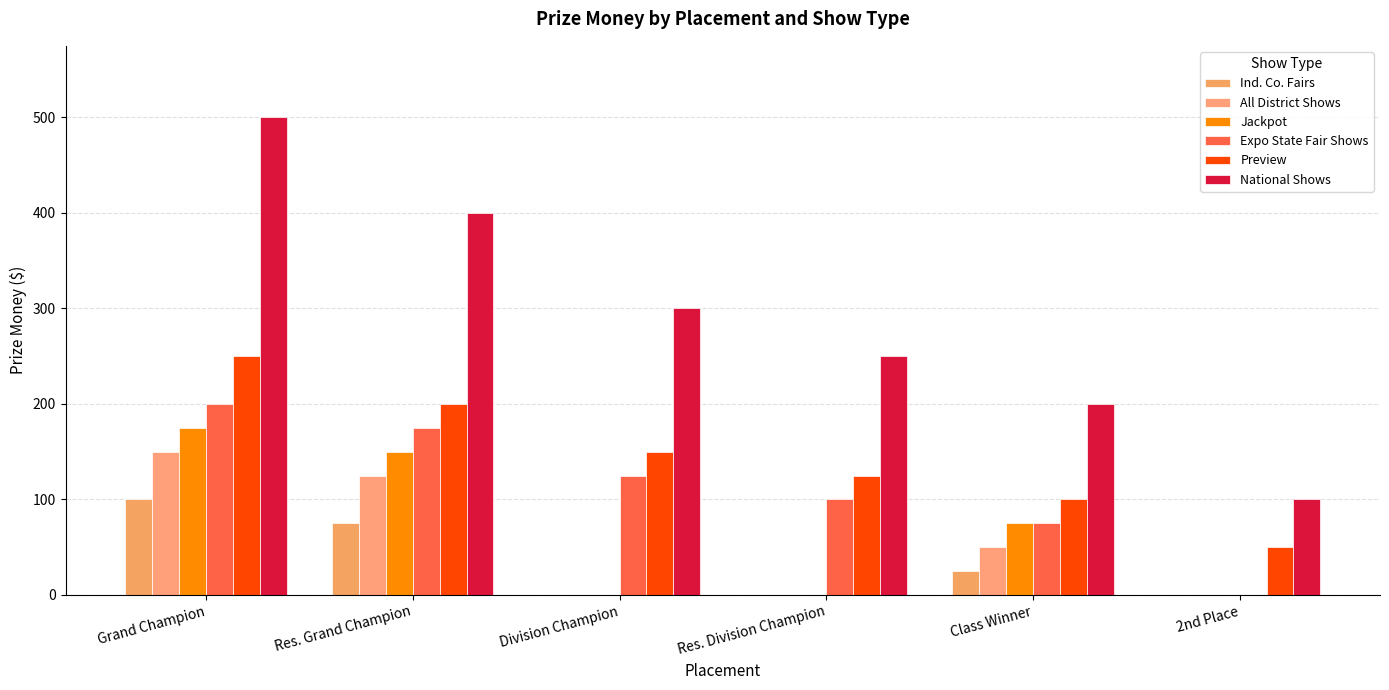

What is the maximum value for Jackpot?

175